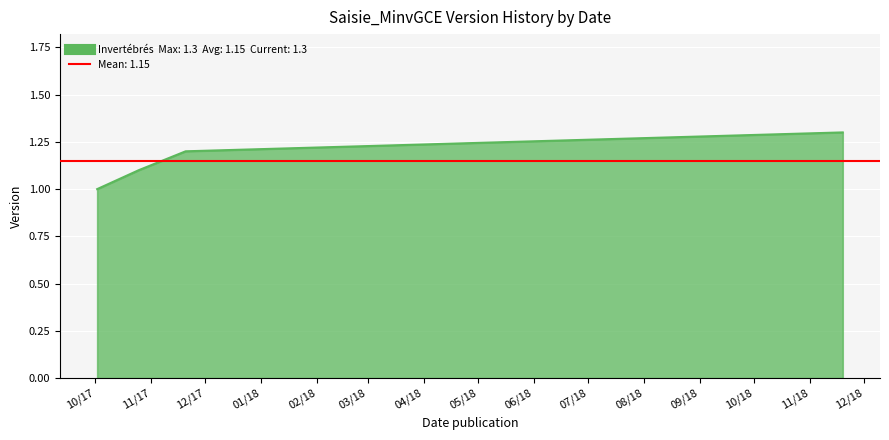

Reading right to left, extract all data points from this chart.

1.3	1.2	1.1	1.0